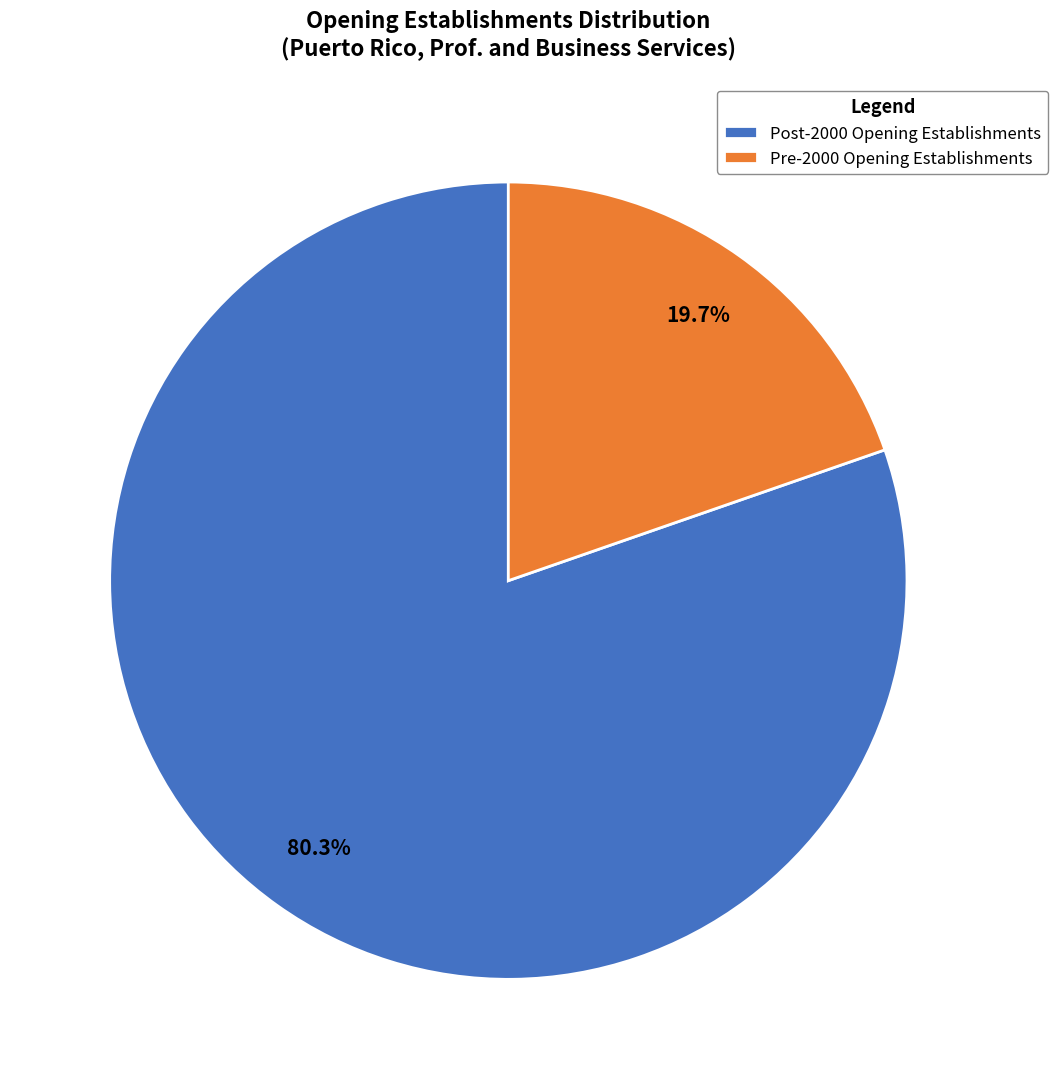

Combined, do Post-2000 Opening Establishments and Pre-2000 Opening Establishments account for over 50%?

Yes